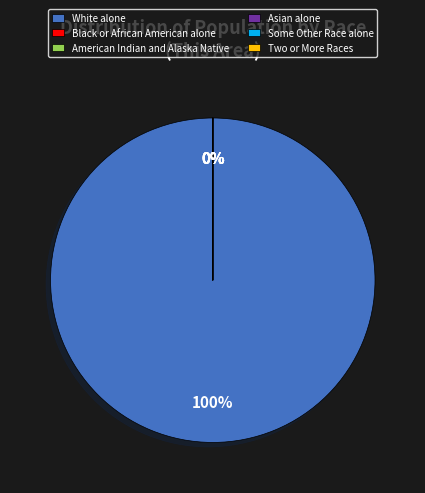

Is the sum of Two or More Races and Asian alone greater than half?

No